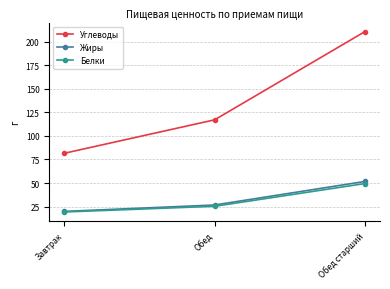

Which series has the largest range (max minus min)?

Углеводы